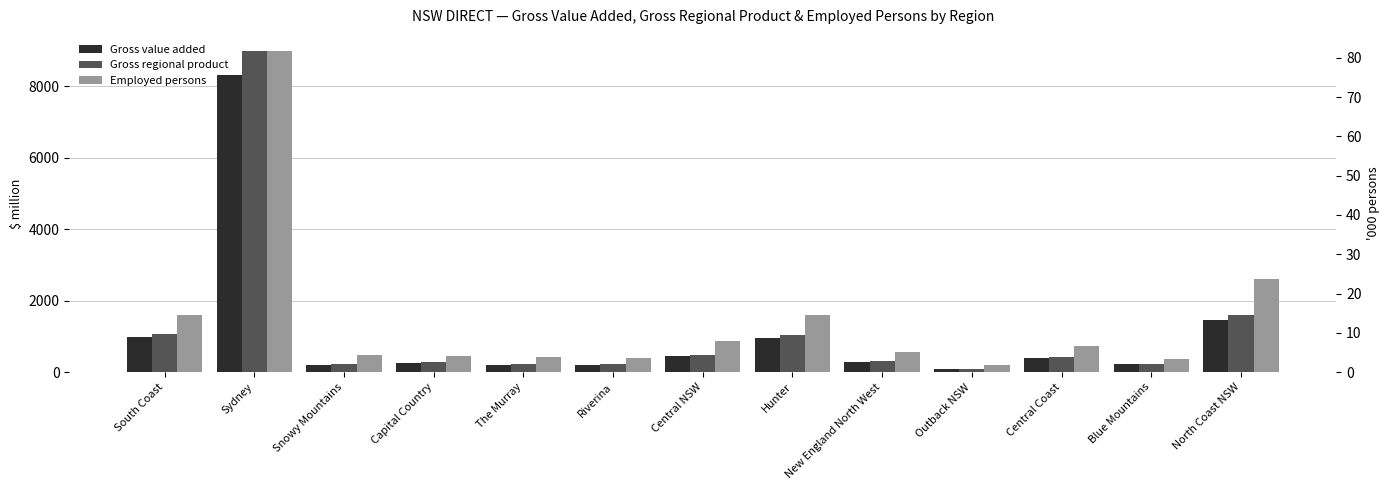

Rank the categories by Gross value added value from highest to lowest.

Sydney, North Coast NSW, South Coast, Hunter, Central NSW, Central Coast, New England North West, Capital Country, Blue Mountains, The Murray, Riverina, Snowy Mountains, Outback NSW